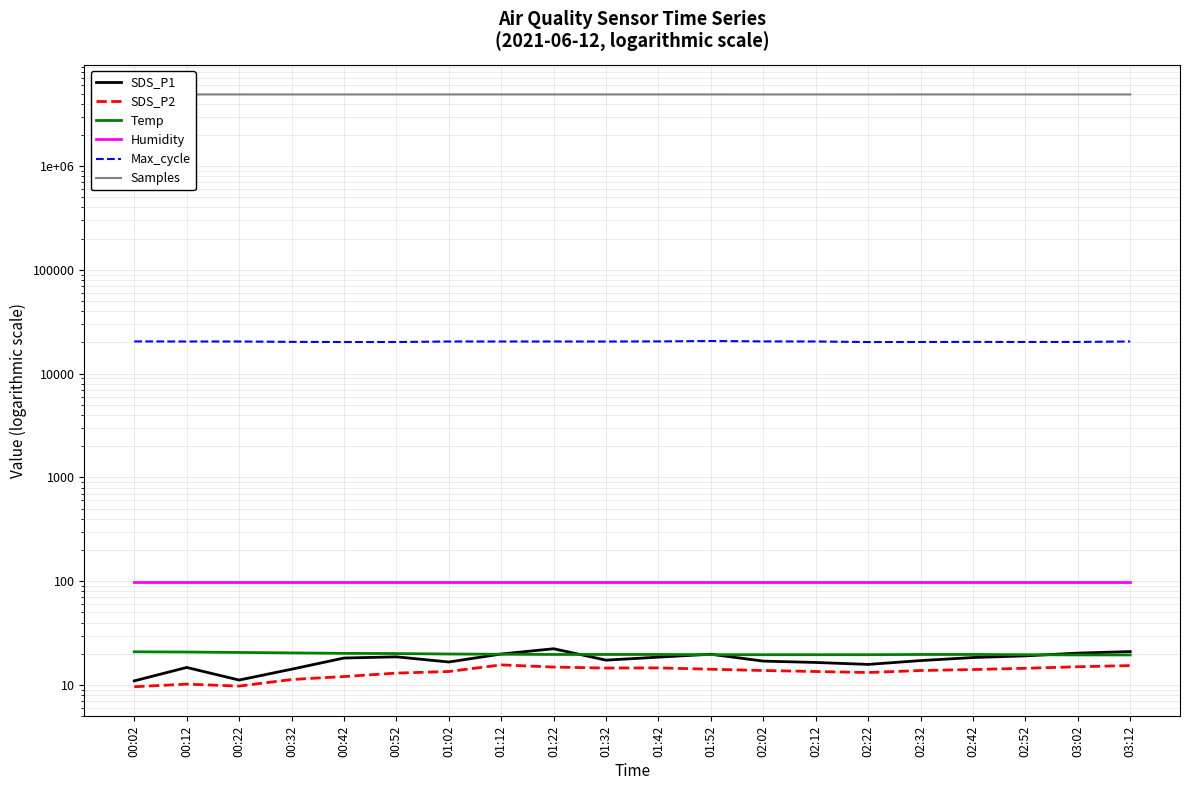

True or false: Humidity and SDS_P1 cross at least once.

False